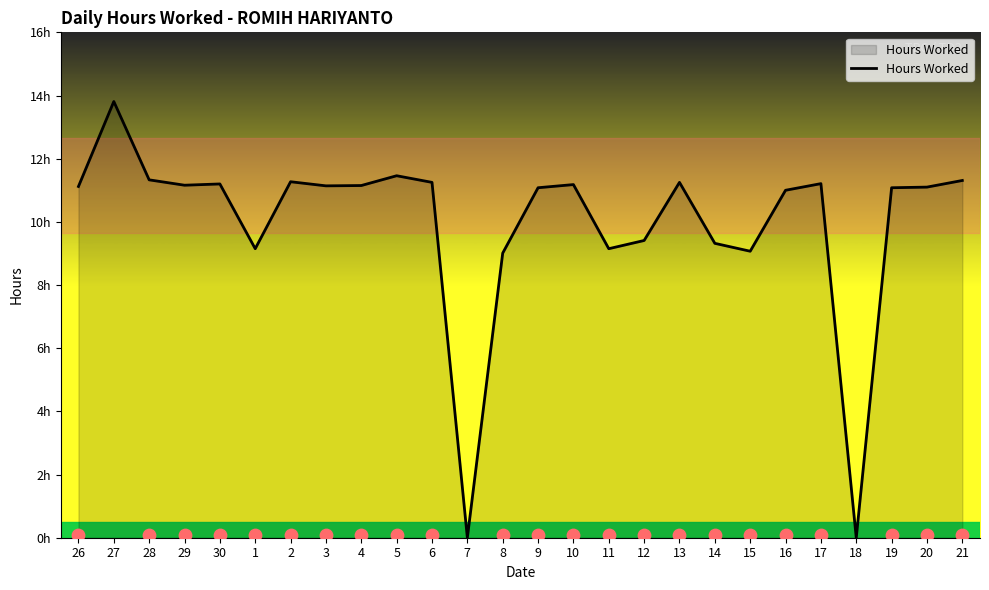

Between 17 and 30, which is larger?

17